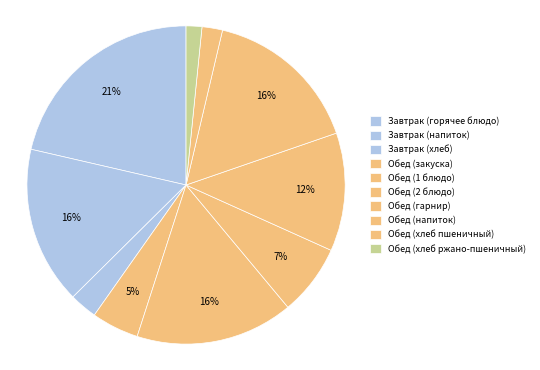

The Обед (1 блюдо) slice represents 25% of the pie. True or false?

False